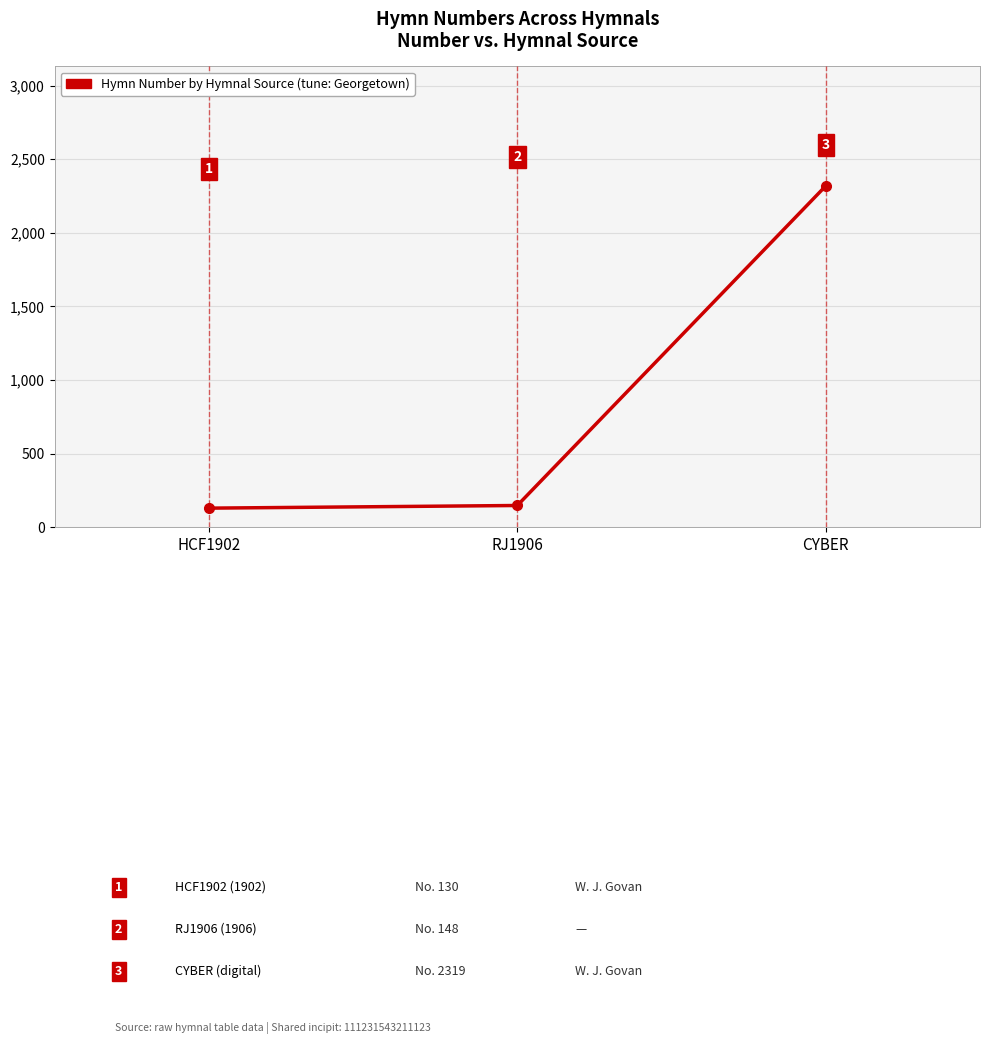

What position from the right is CYBER?

1